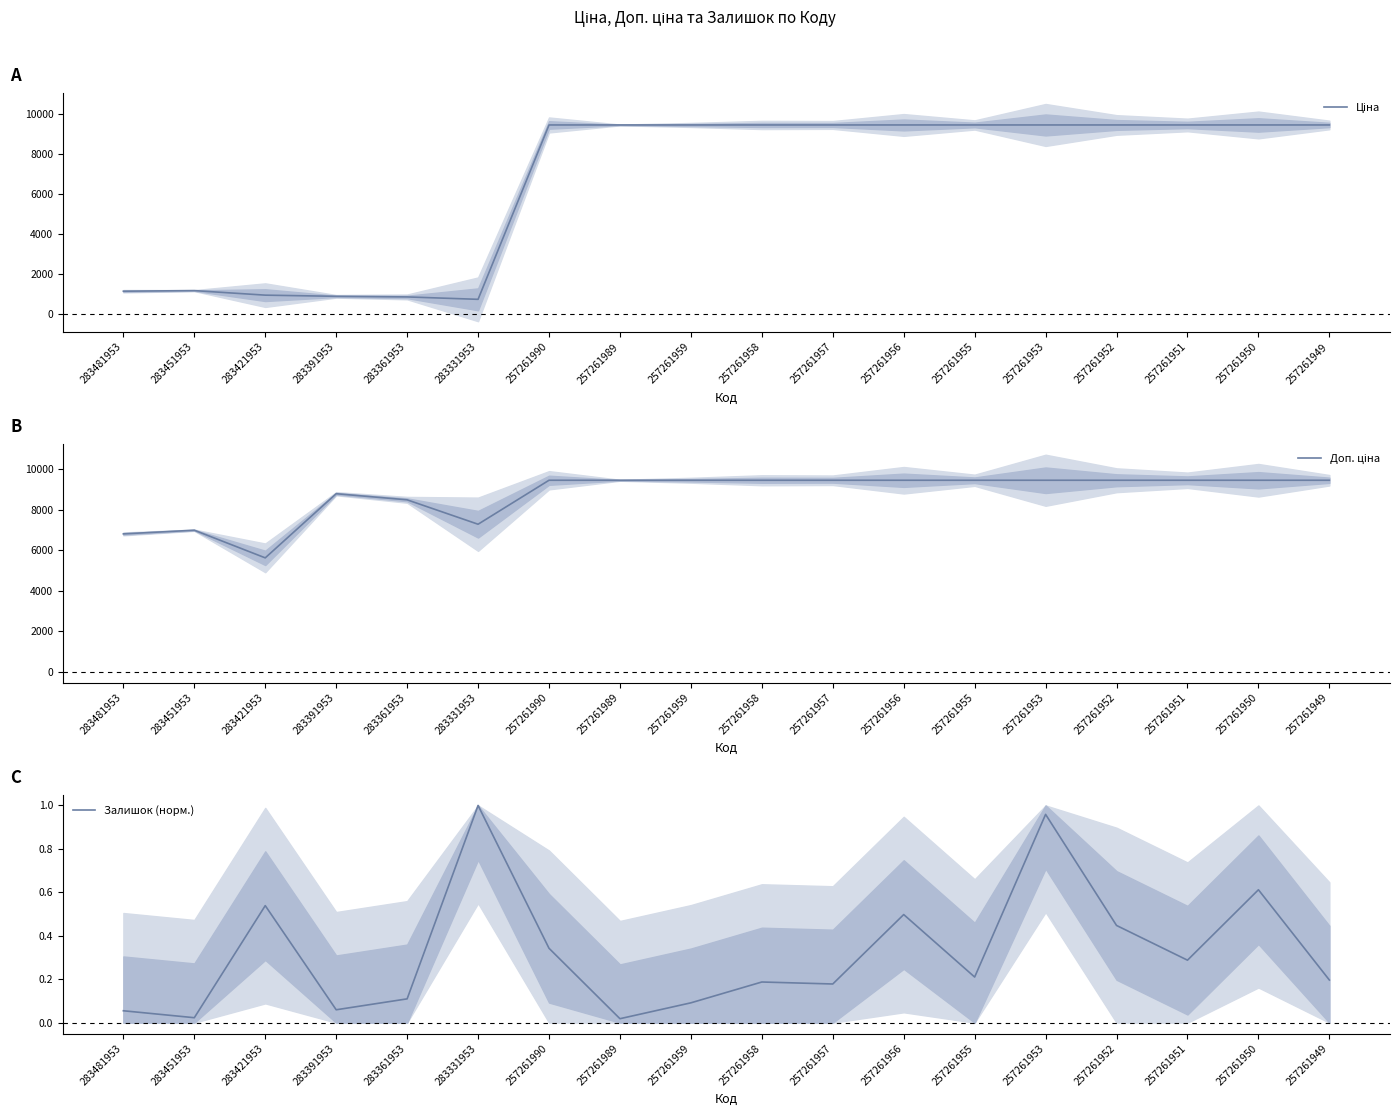

What is the difference between the maximum and minimum values in the Ціна series?

8730.0